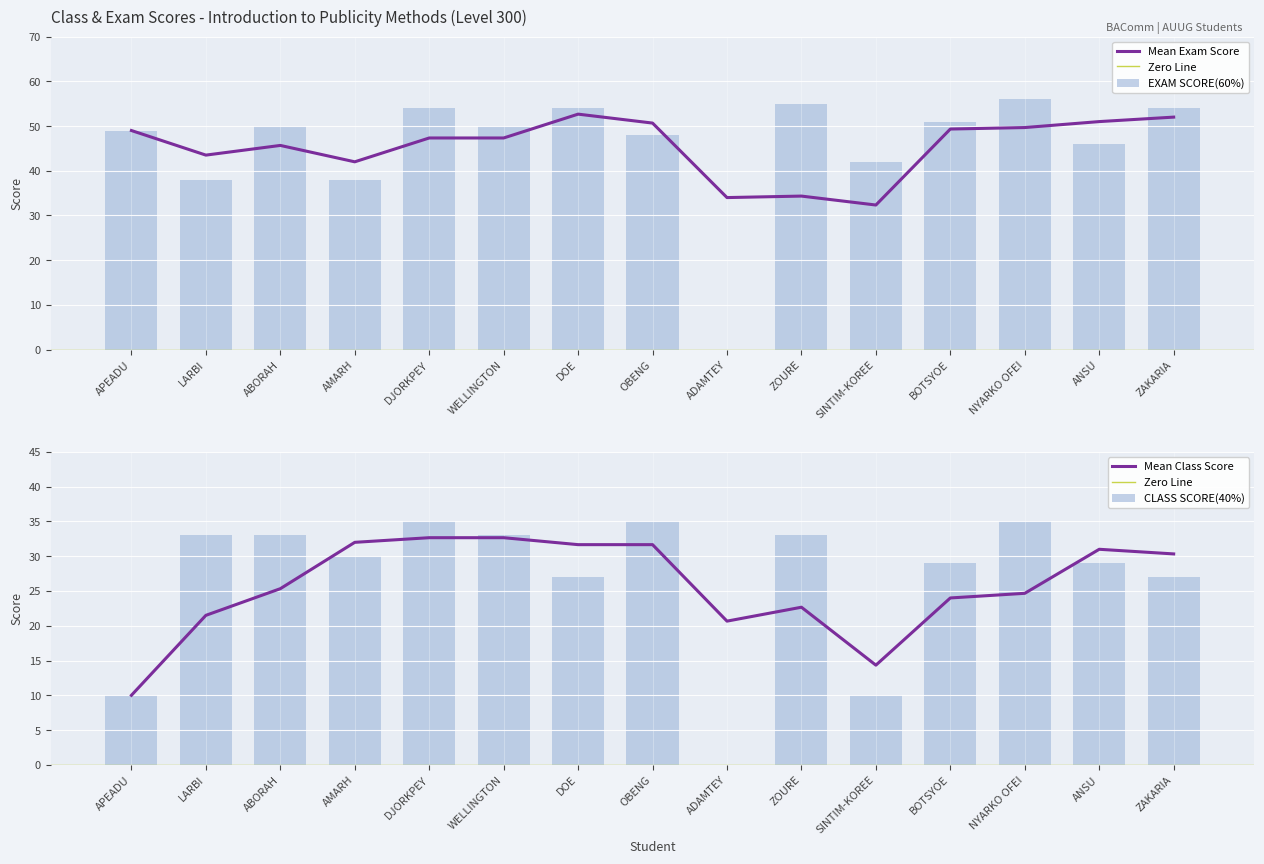

What value does the CLASS SCORE(40%) series have at DOE, to the nearest 10?

30